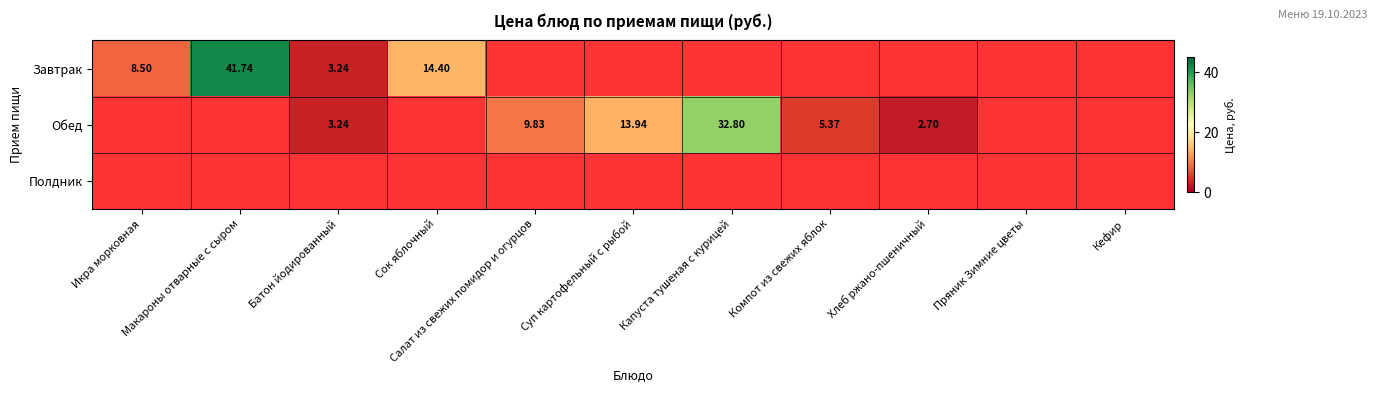

At which category does the chart reach its peak across all series?

Макароны отварные с сыром